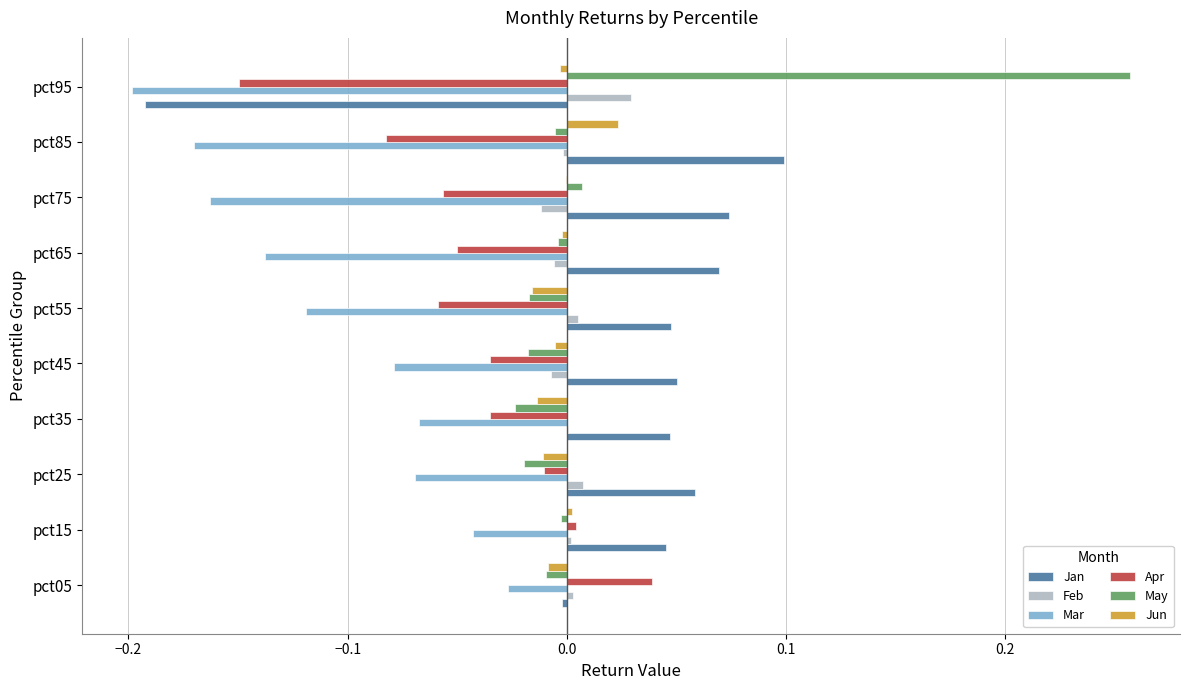

Which series has the largest total across all categories?

Jan